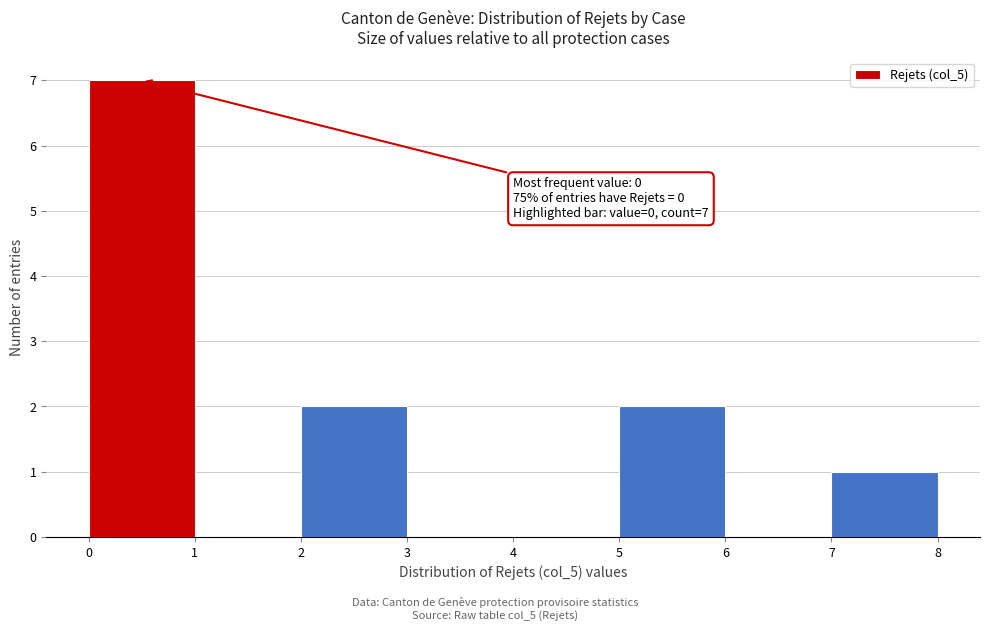

Over which range of the x-axis is the bar tallest?

0 to 1